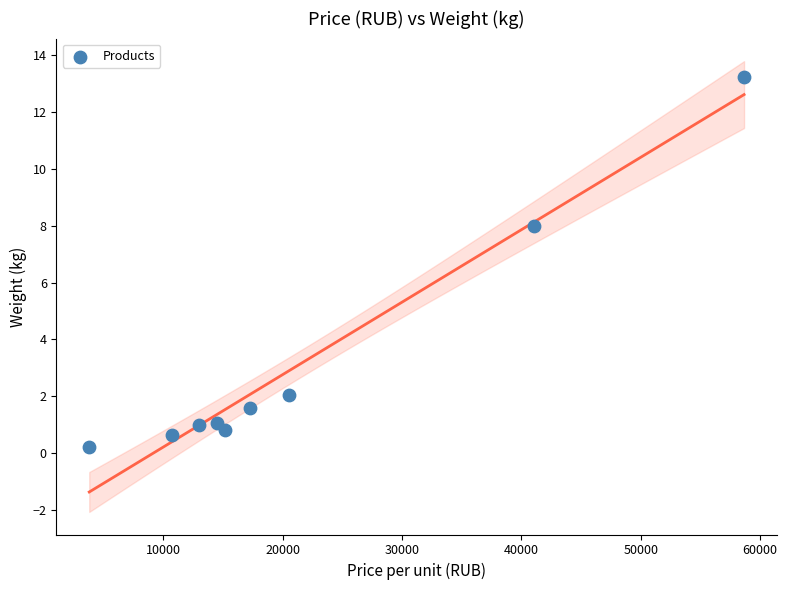

What is the average Y value?

3.2